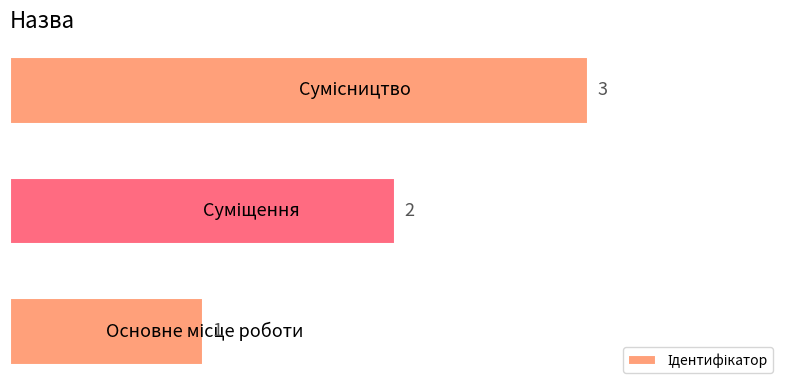

Count the values in the range 1 to 3.

3